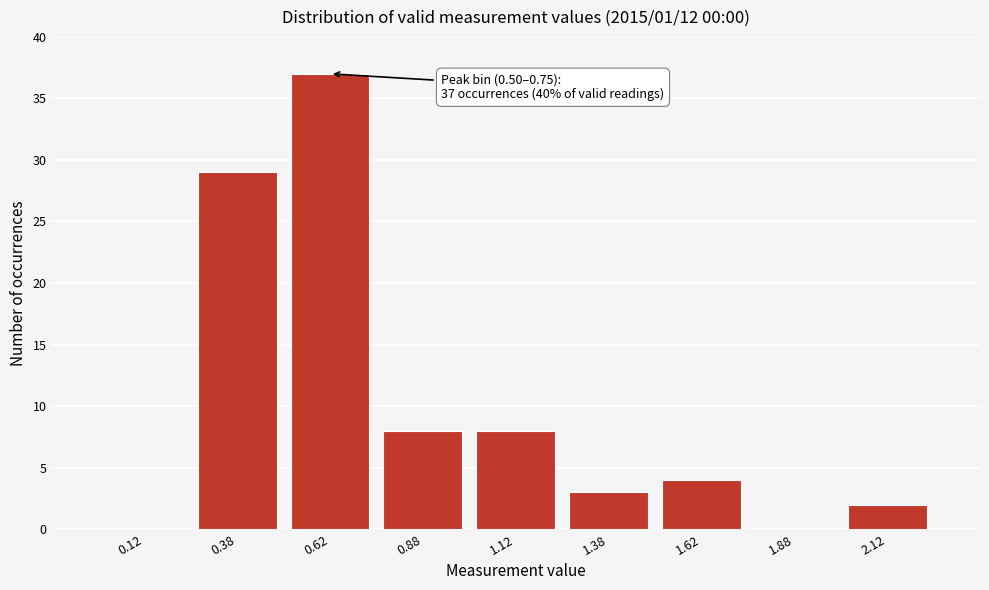

Over which range of the x-axis is the bar tallest?

0.50 to 0.75